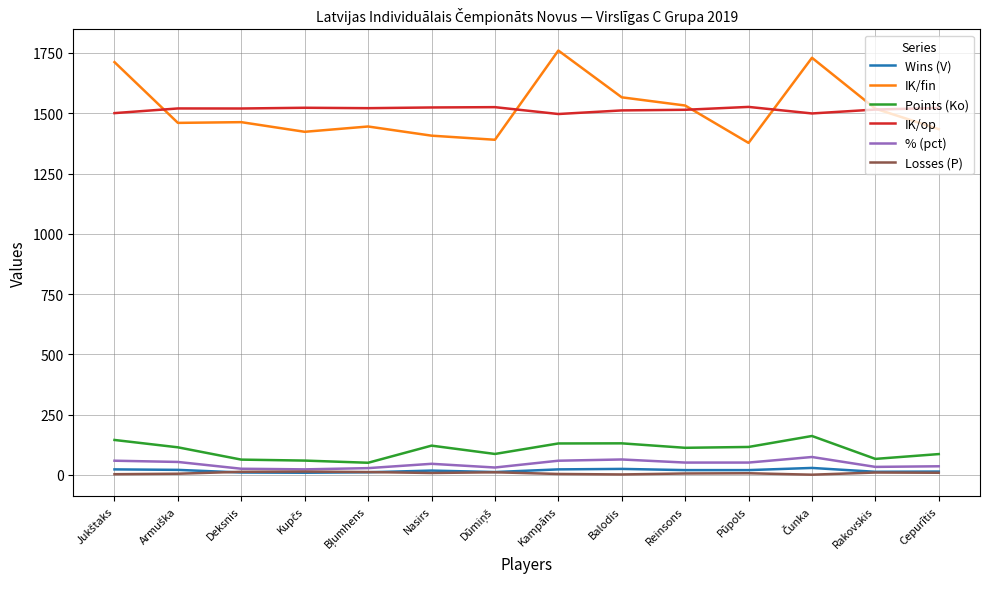

At which category does the chart reach its peak across all series?

Kampāns